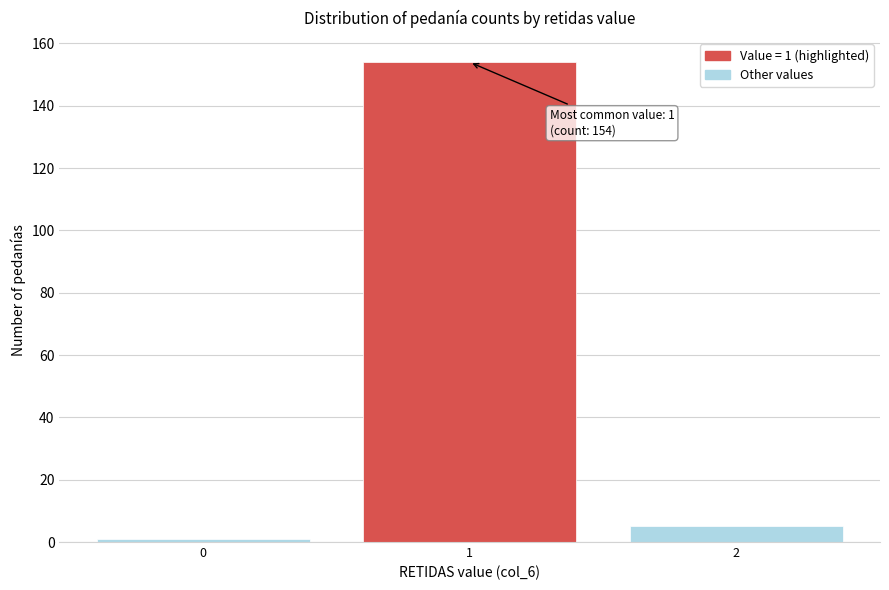

Over which range of the x-axis is the bar tallest?

0.5 to 1.5